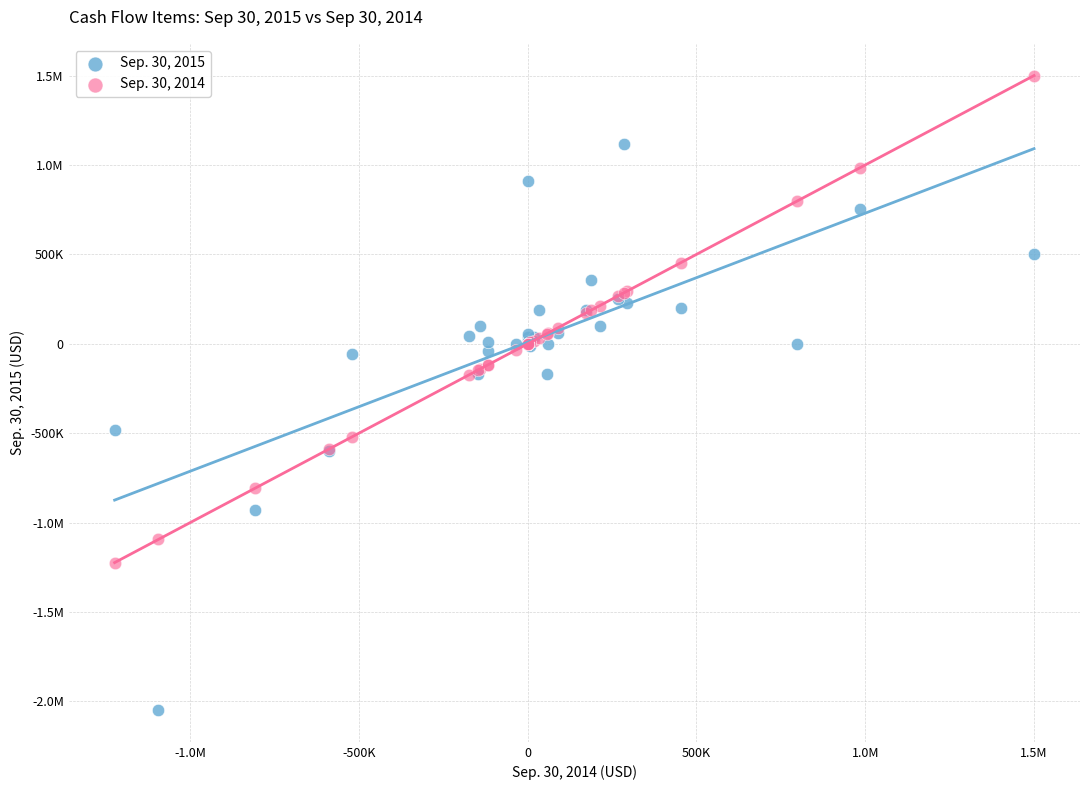

What are all the series names shown in the legend?

Sep. 30, 2015, Sep. 30, 2014